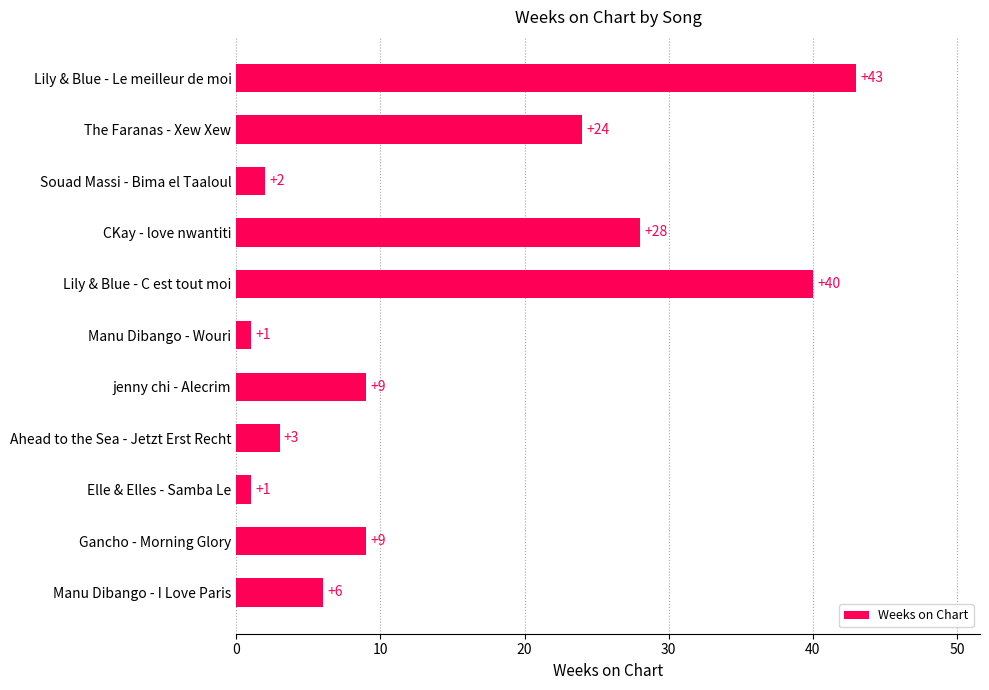

Which label corresponds to the largest value in the chart?

Lily & Blue - Le meilleur de moi